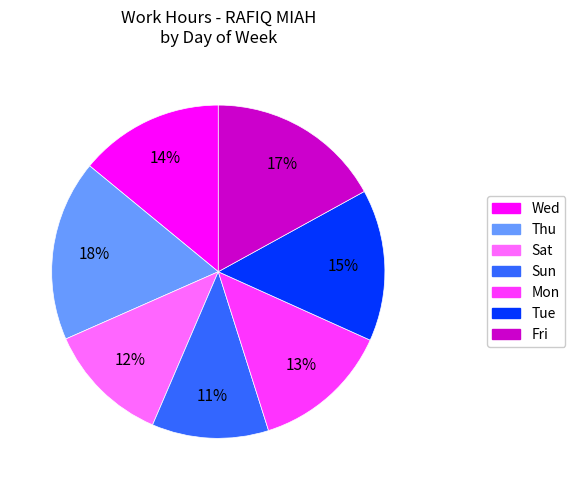

What percentage is the Fri slice, to the nearest percent?

17%